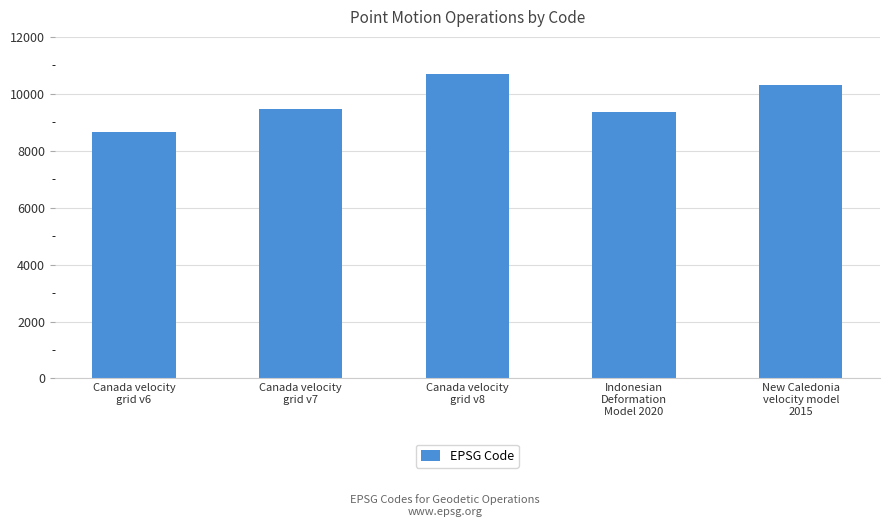

Reading left to right, list all the values displayed in this chart.

Canada velocity
grid v6=8676	Canada velocity
grid v7=9483	Canada velocity
grid v8=10707	Indonesian
Deformation
Model 2020=9375	New Caledonia
velocity model
2015=10323